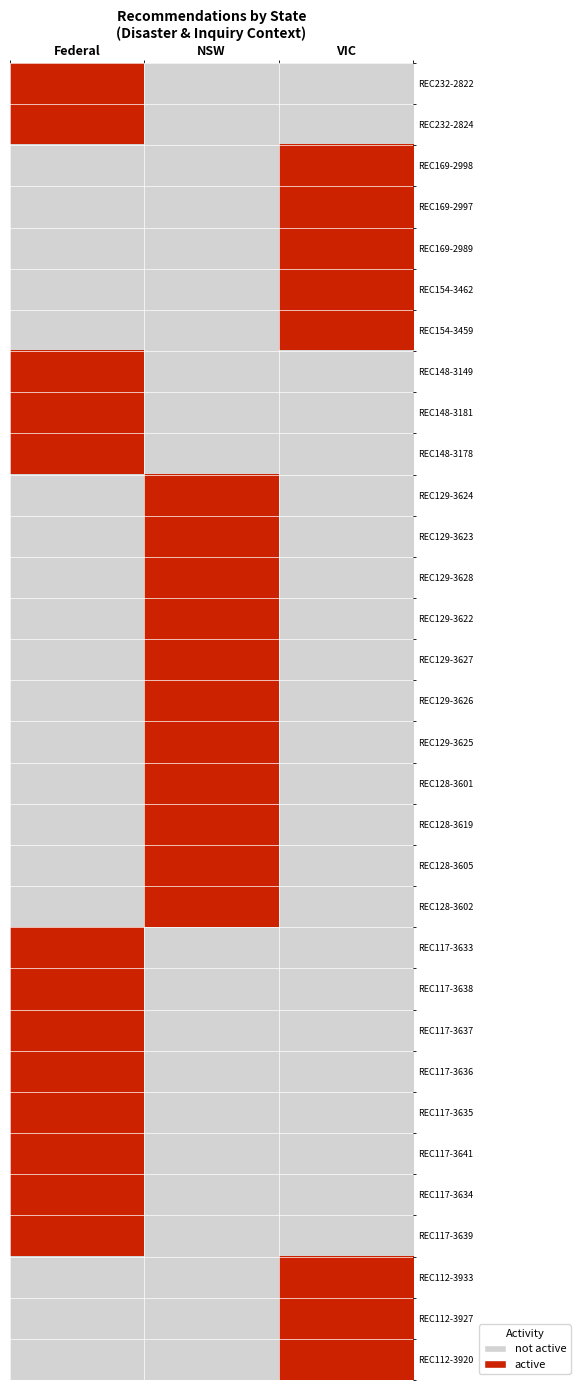

Which series changed the most between Federal and NSW?

REC232-2822